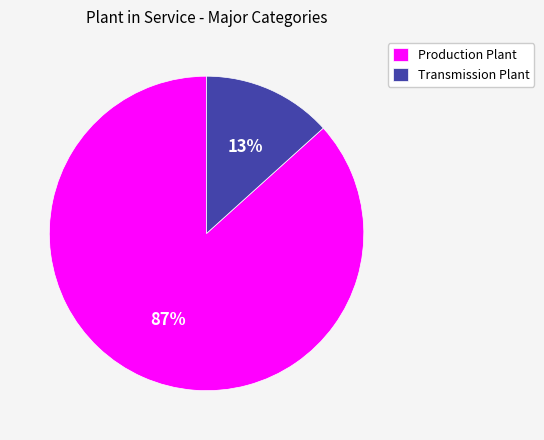

Count the number of slices in the pie.

2